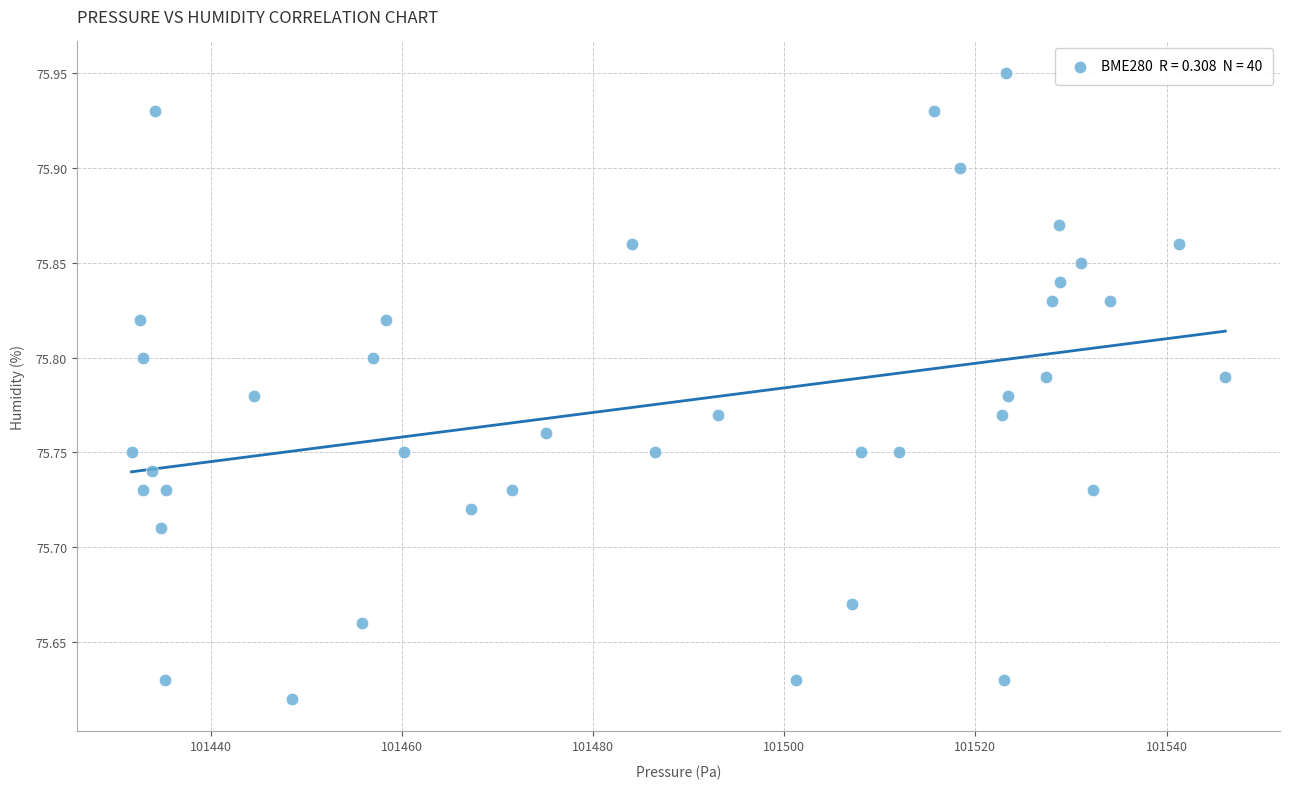

What is the range of Y values (max minus min)?

0.3